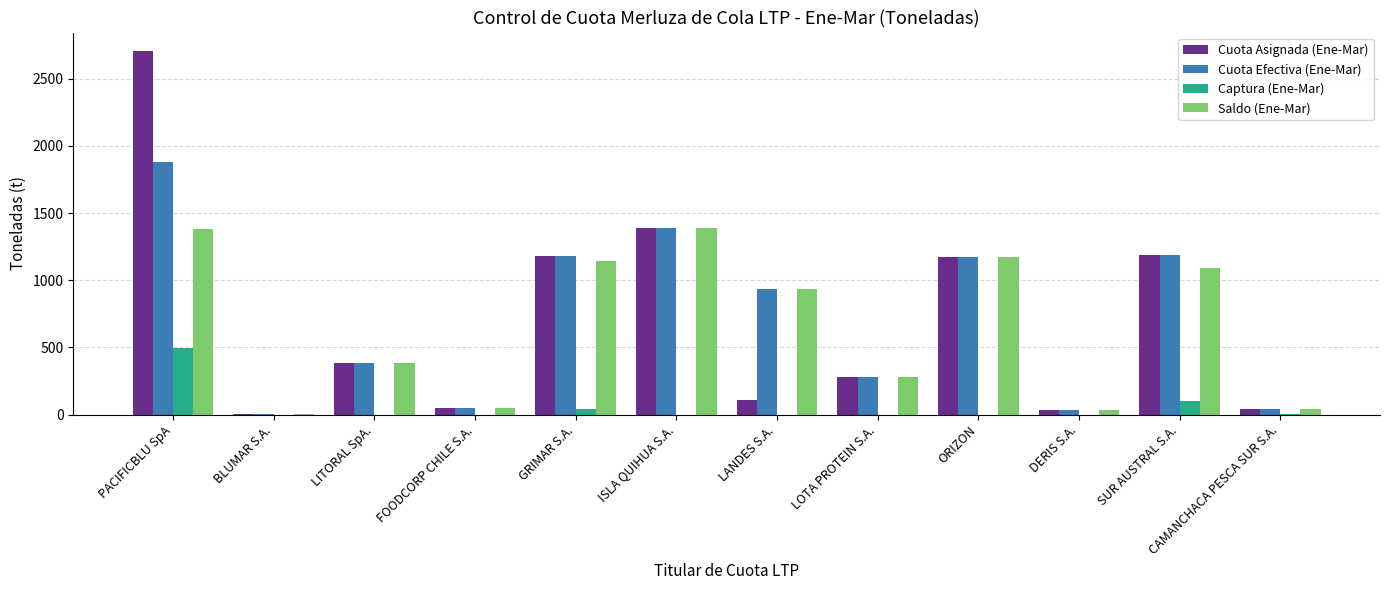

At which label does Cuota Asignada (Ene-Mar) reach its peak?

PACIFICBLU SpA